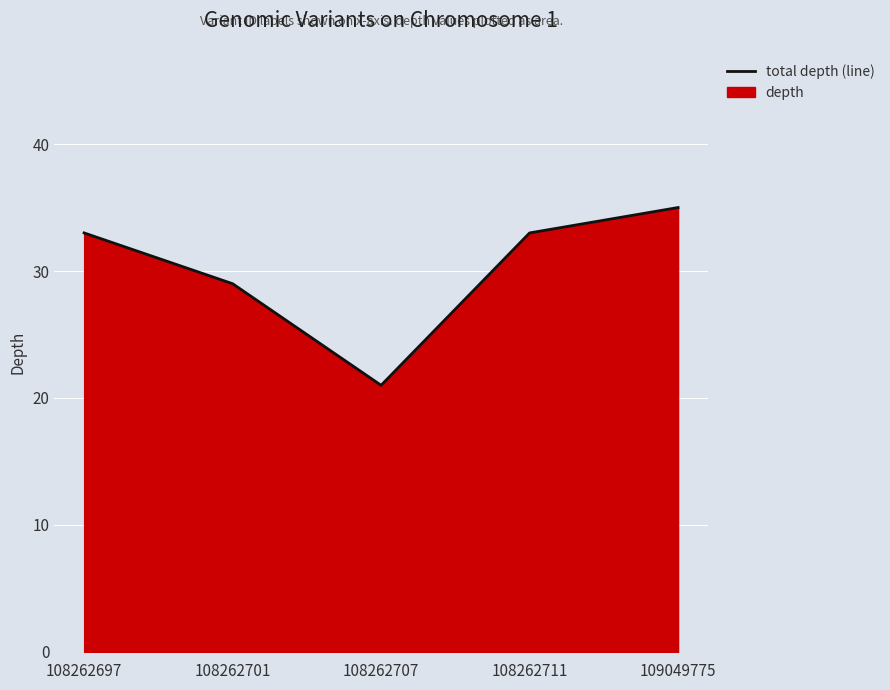

Approximately how many times larger is the value at 108262697 compared to 108262701?

1.1